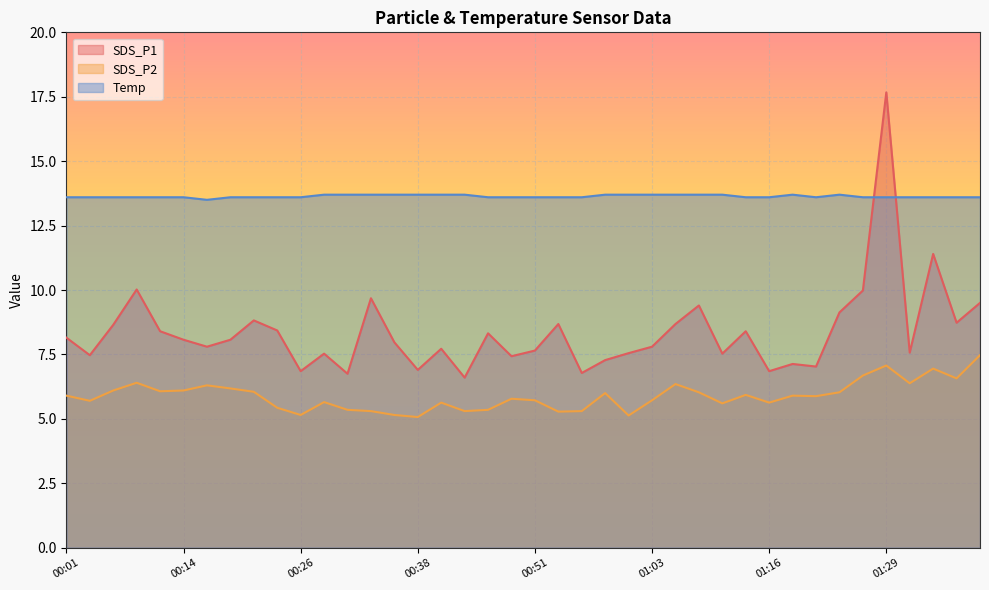

True or false: SDS_P1 has a value of 7.5 at 01:00.

True